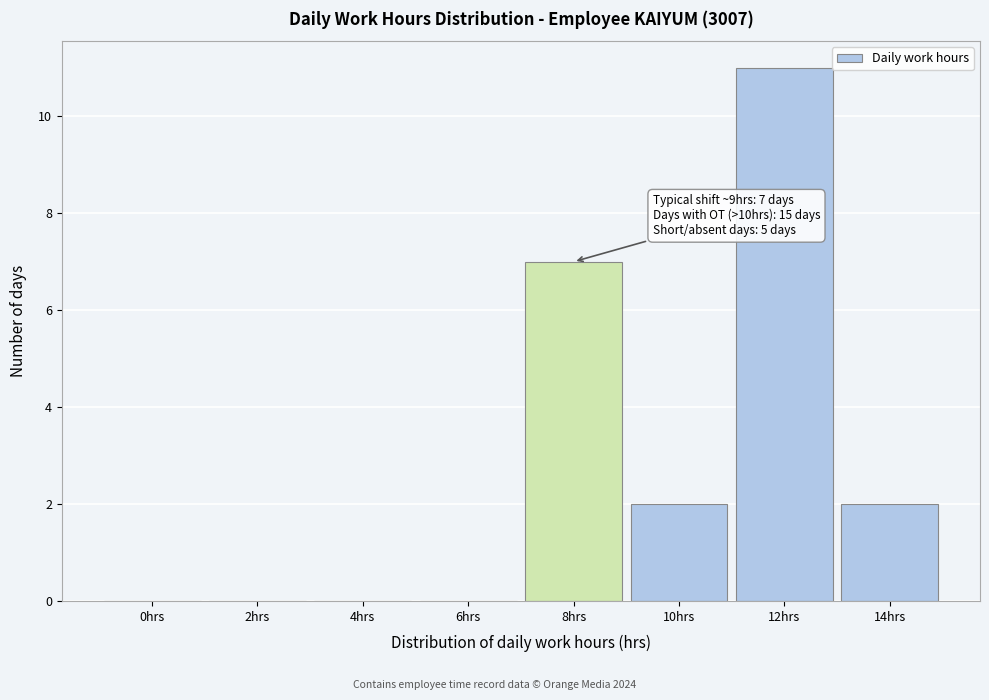

Reading left to right, what are all the values shown in this chart?

0hrs=0	2hrs=0	4hrs=0	6hrs=0	8hrs=7	10hrs=2	12hrs=11	14hrs=2